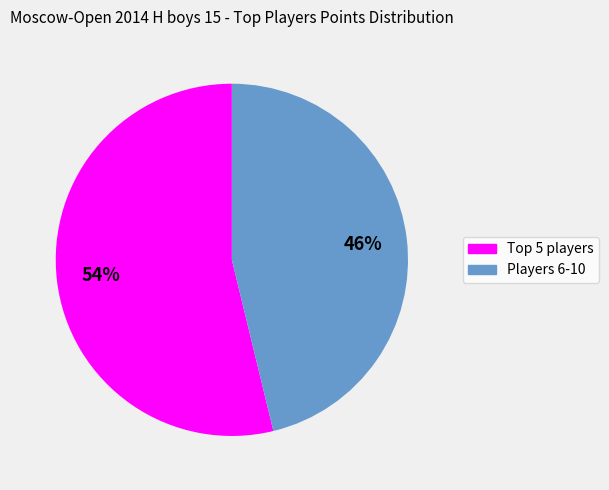

Does any single category account for the majority?

Yes